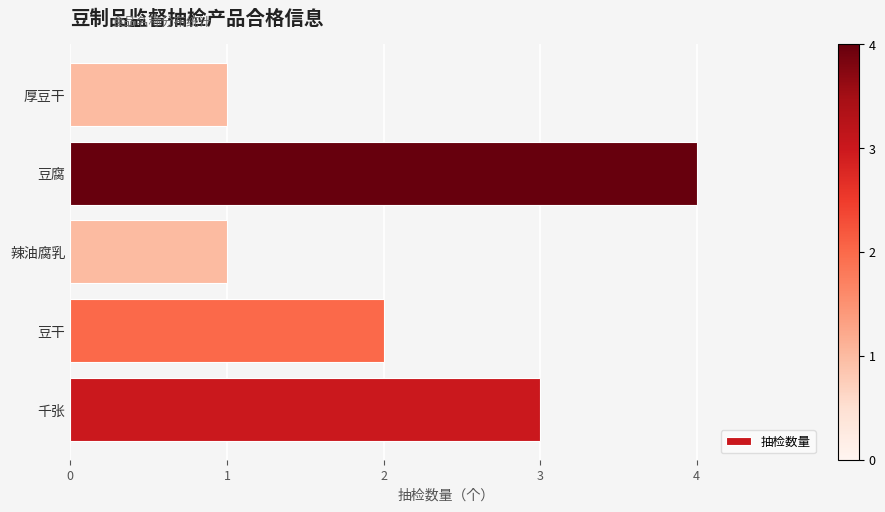

How many bars are there in total?

5